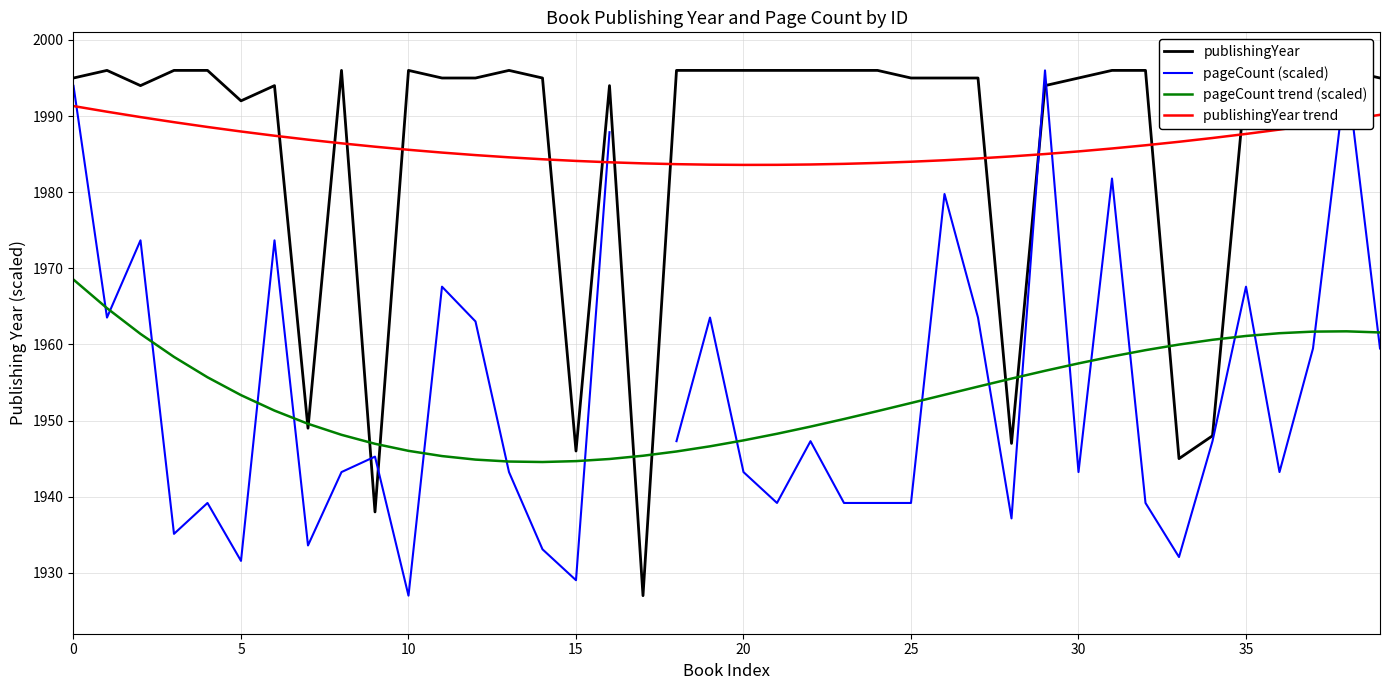

How many distinct data groups are displayed?

4